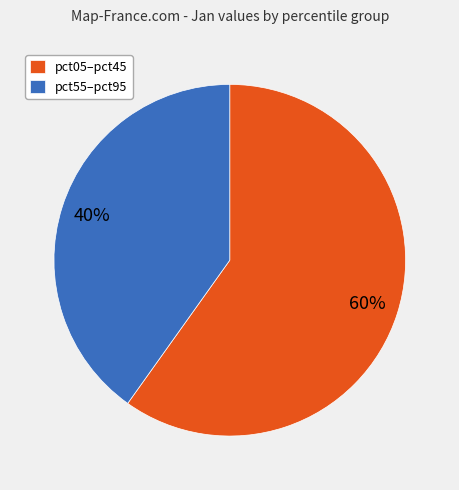

Which category has the biggest portion of the pie?

pct05–pct45